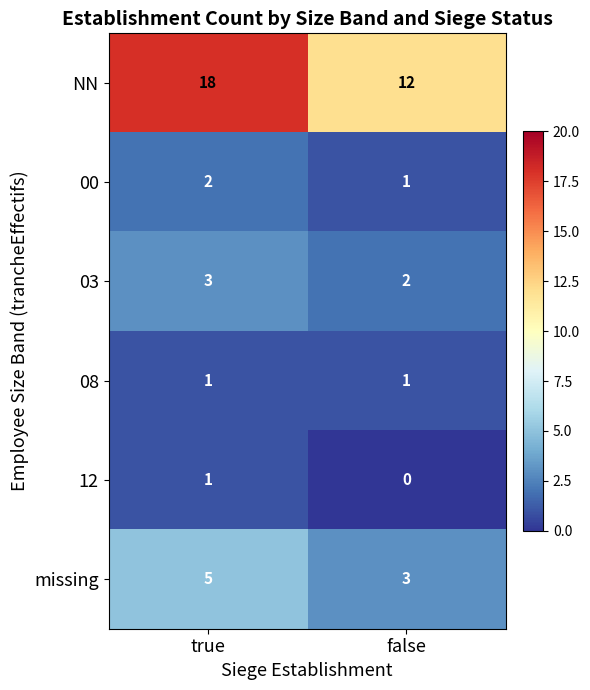

The 08 series shows 1 at true. True or false?

True